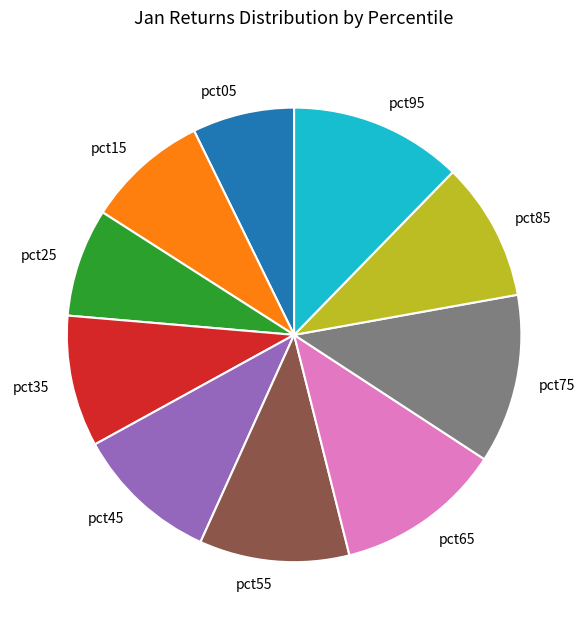

Combined, do pct85 and pct15 account for over 50%?

No